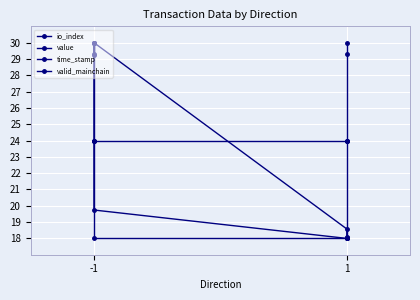

The valid_mainchain series shows 41.1 at 1. True or false?

False